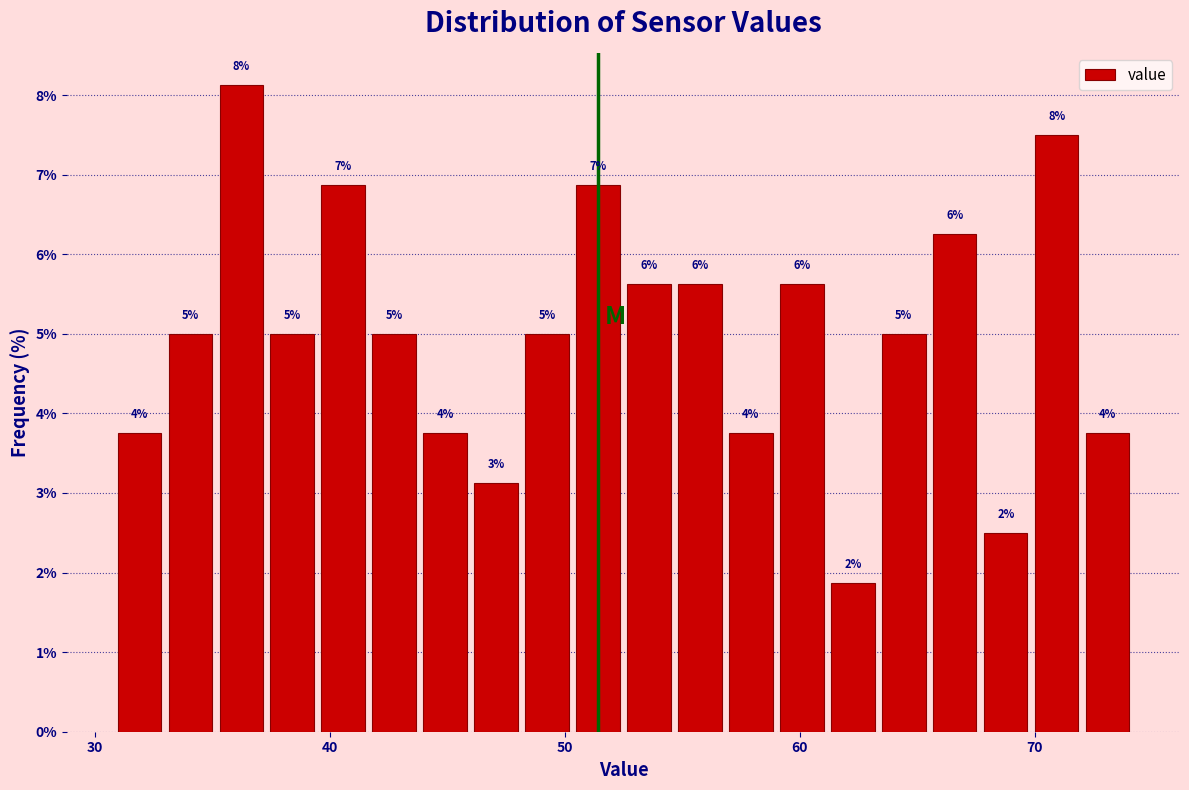

Read against the x-axis, roughly where is the centre of the tallest bar?

36